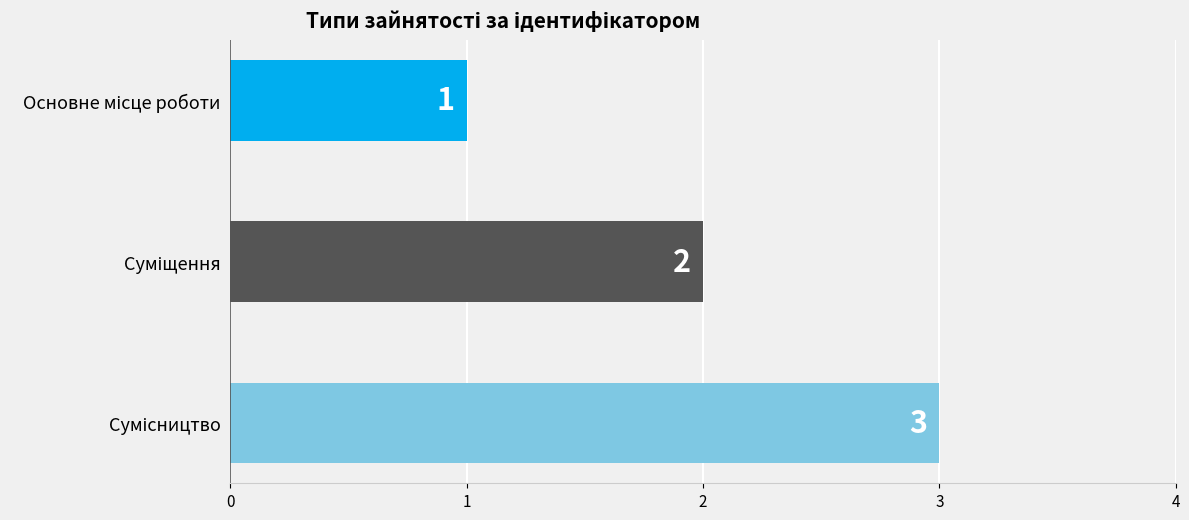

Approximately how many times larger is the value at Сумісництво compared to Суміщення?

1.5